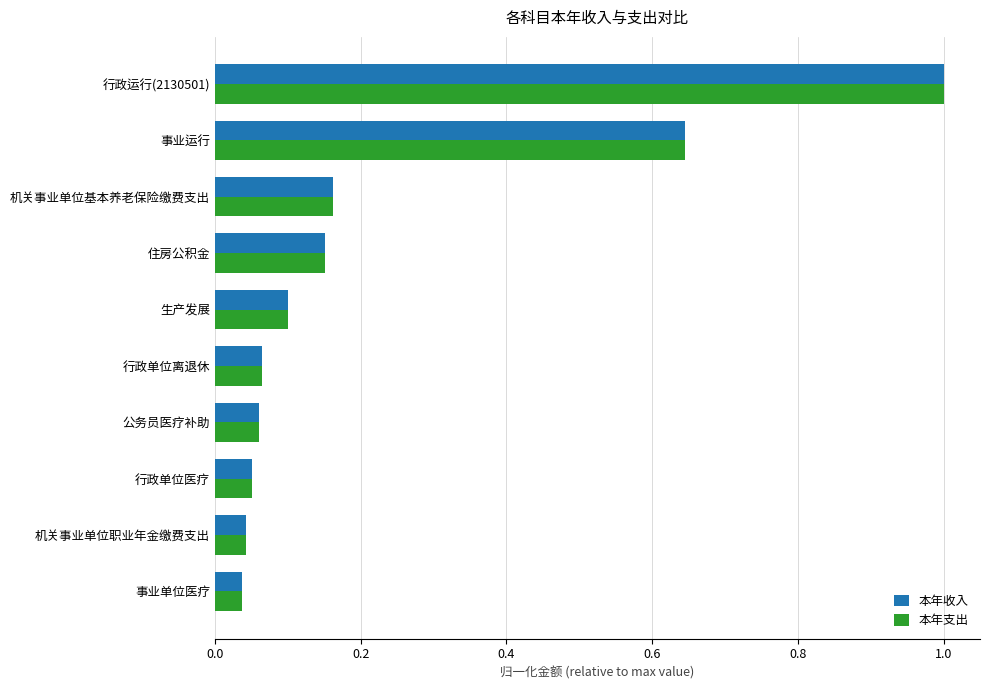

What is the sum of all 本年收入 values?

2.3